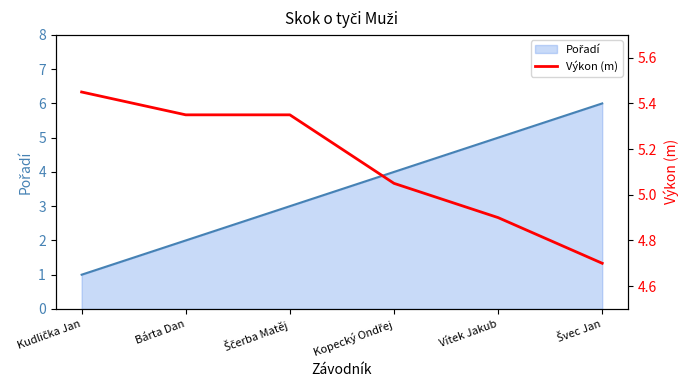

What is the maximum value shown in the chart?

5.5